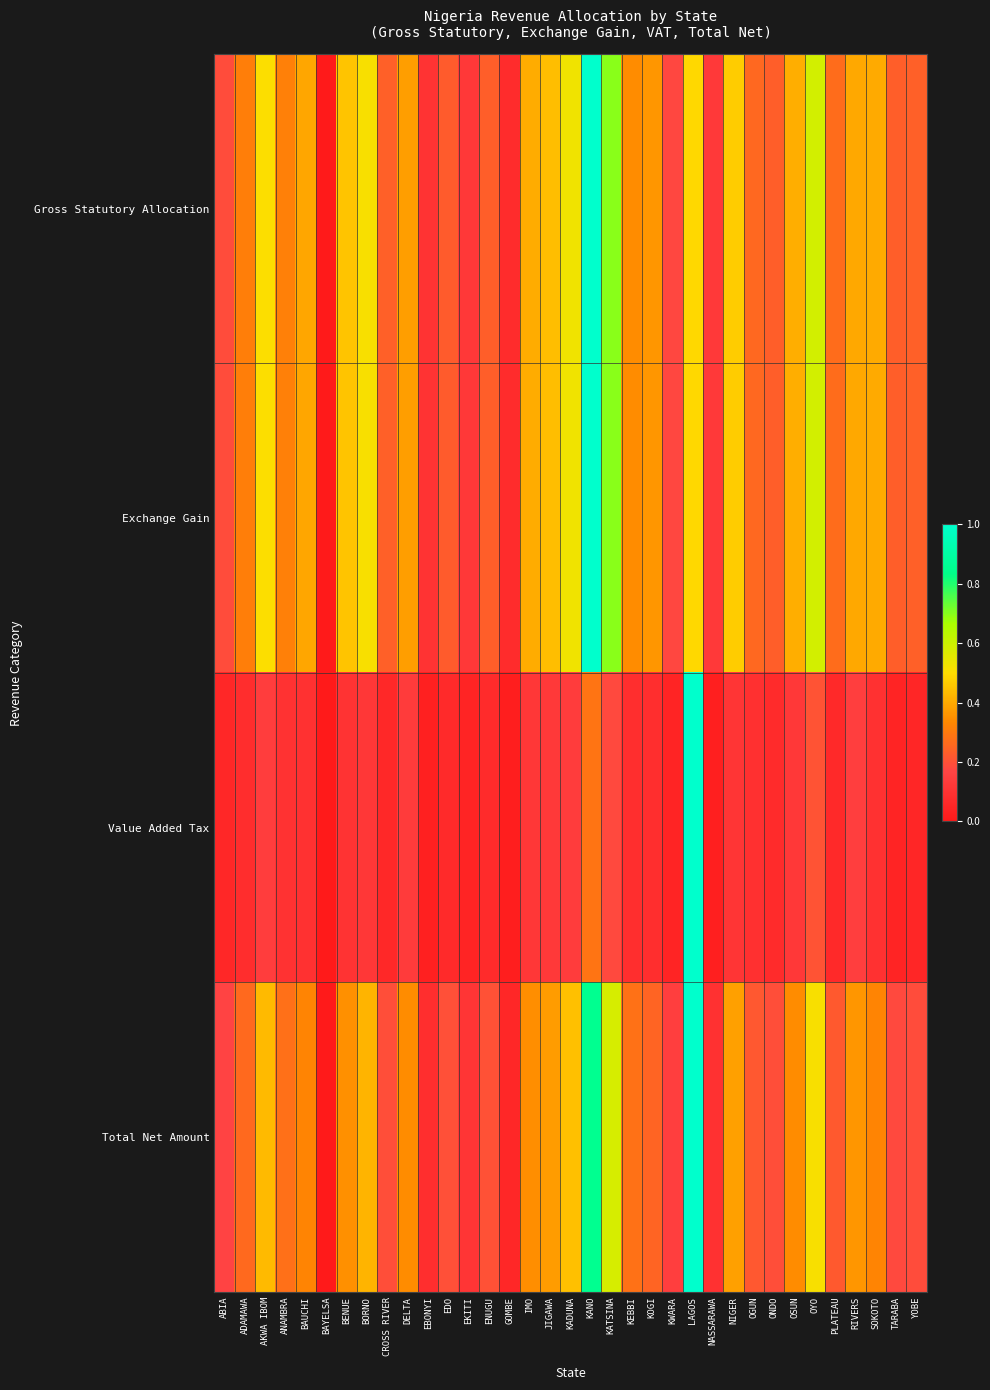

List the series in order of their peak value, lowest first.

Gross Statutory Allocation, Exchange Gain, Value Added Tax, Total Net Amount